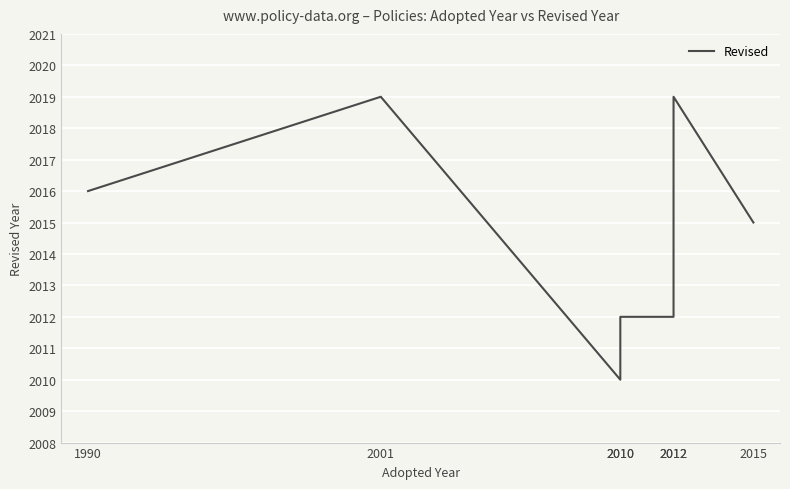

Read the value at 2015.

2015